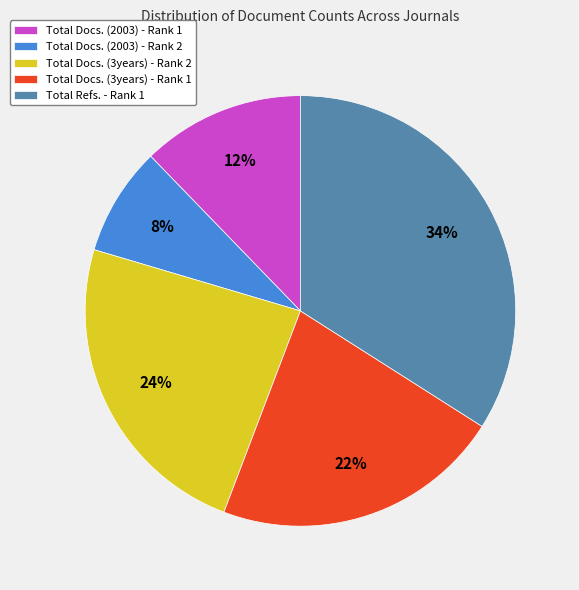

Is it true that Total Docs. (3years) - Rank 2 is 36% of the pie?

False